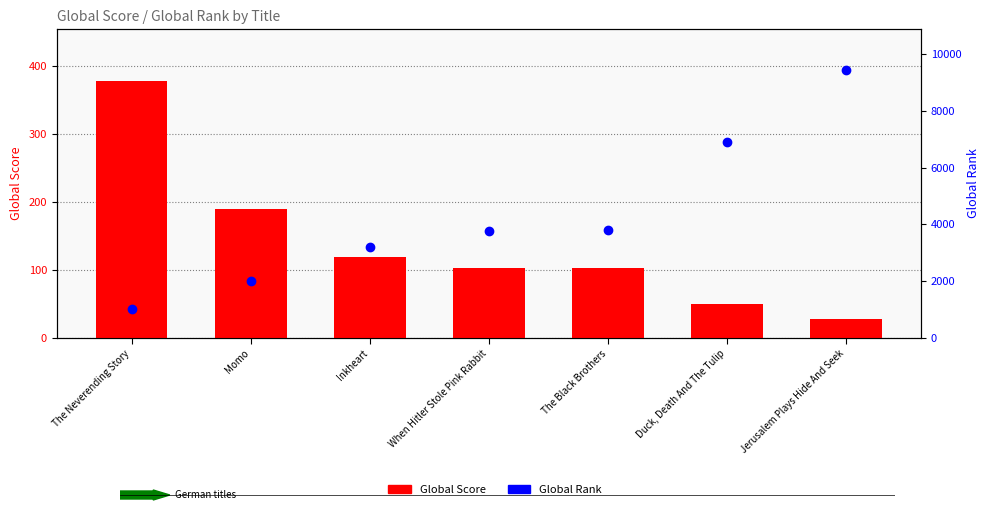

Does the chart contain any negative values?

No